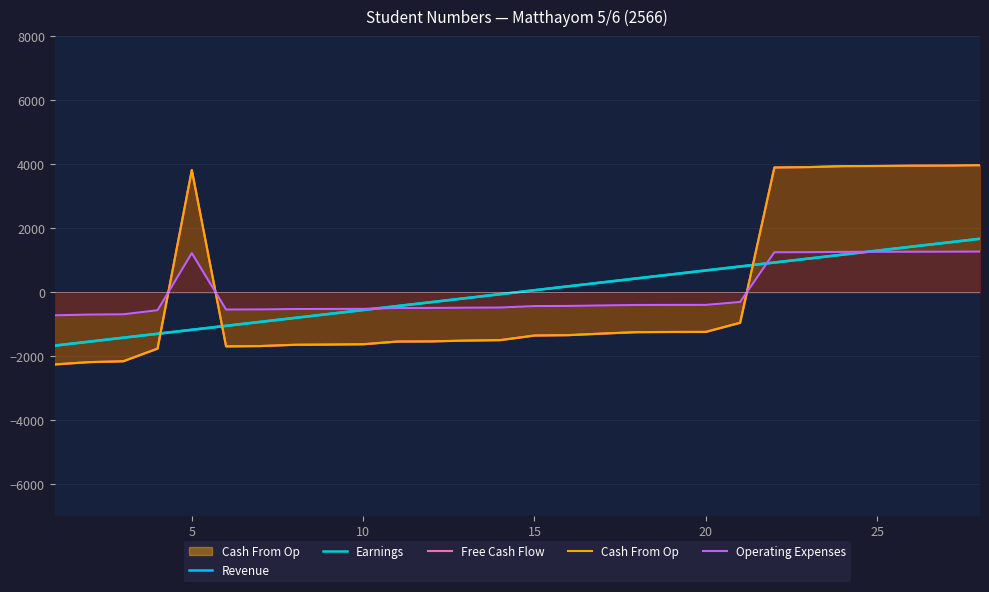

Where is Free Cash Flow nearest to the value 857?

20